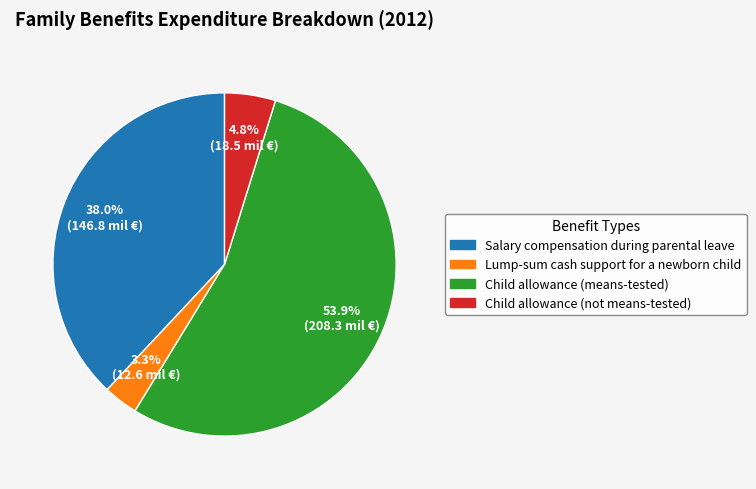

Which has a higher value, Child allowance (means-tested) or Child allowance (not means-tested)?

Child allowance (means-tested)